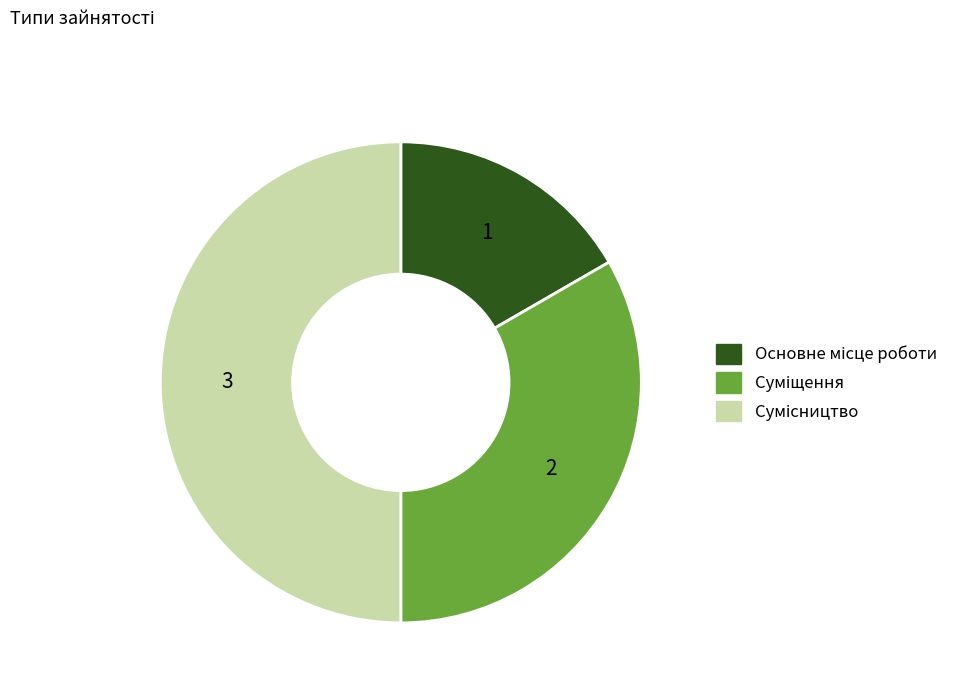

To the nearest percent, what portion does Сумісництво represent?

50%